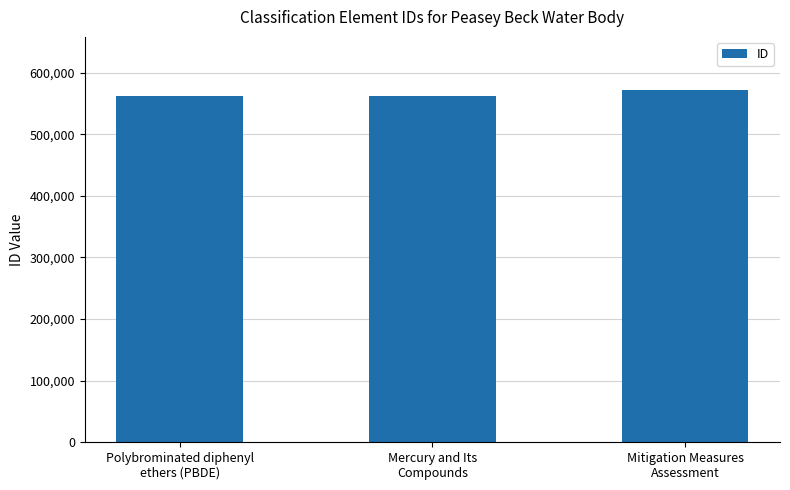

What is the value of the 2nd bar from the left?

562887